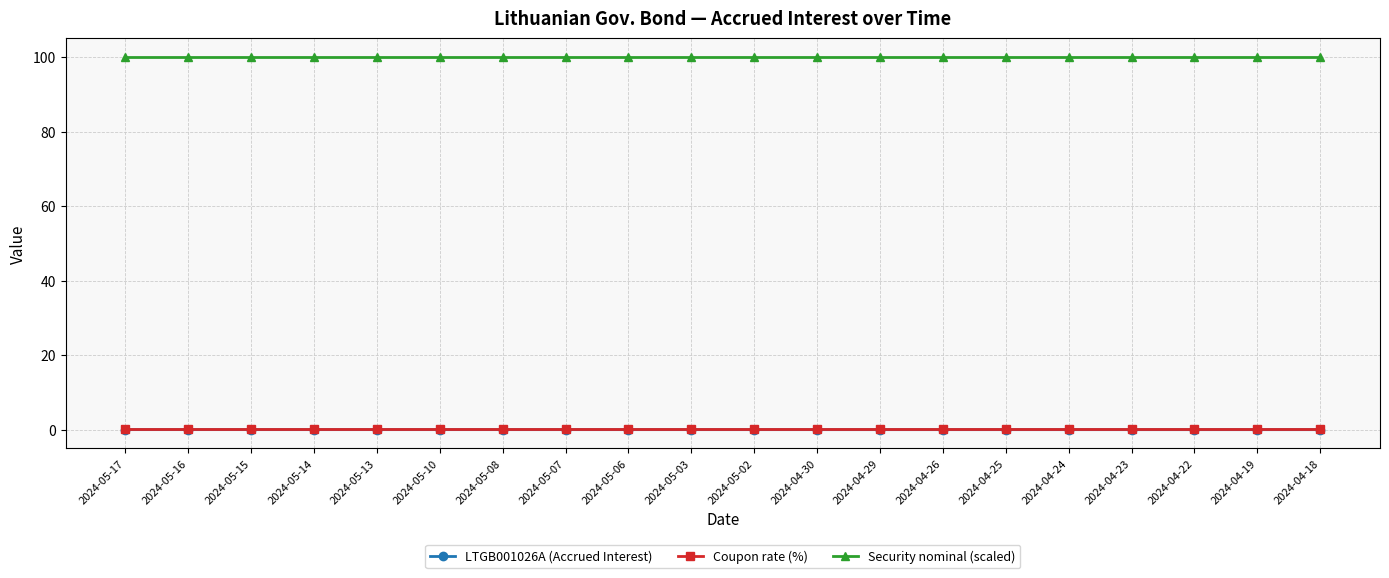

What is the label of the 9th point from the left?

2024-05-06